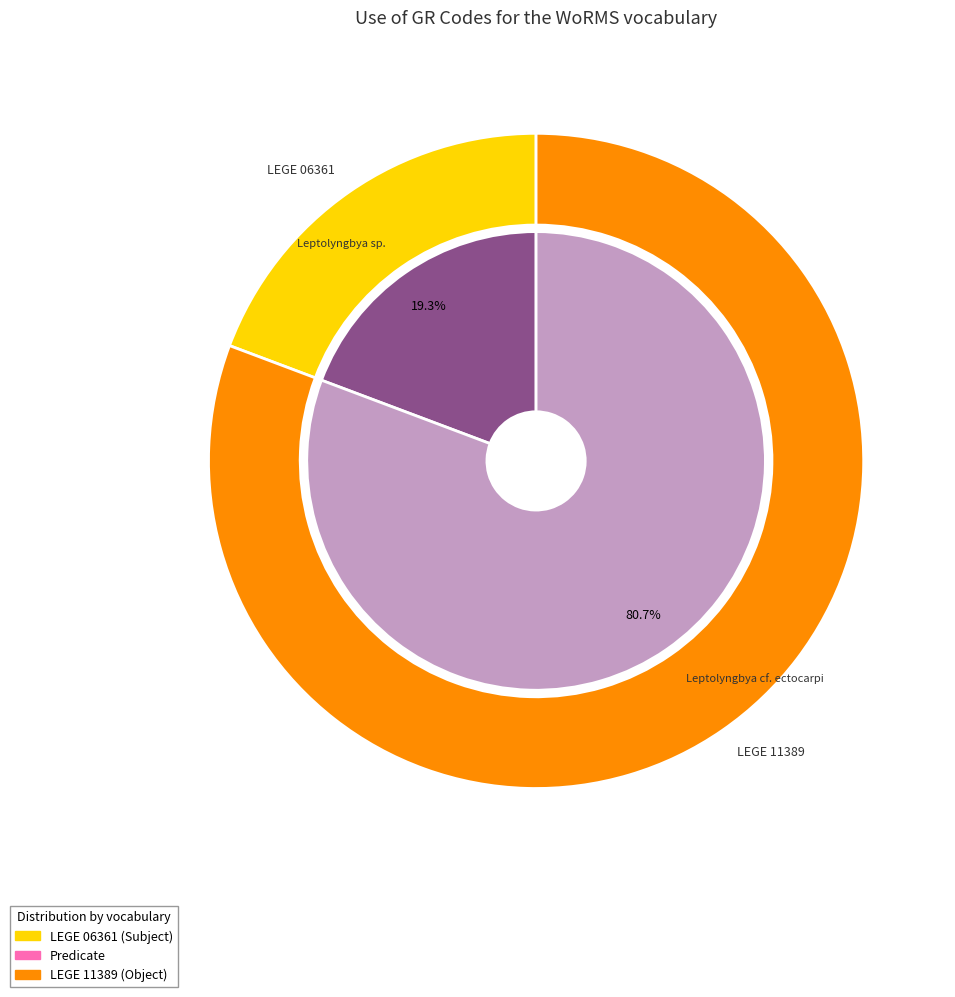

What percentage is the LEGE 06361 slice, to the nearest percent?

19%